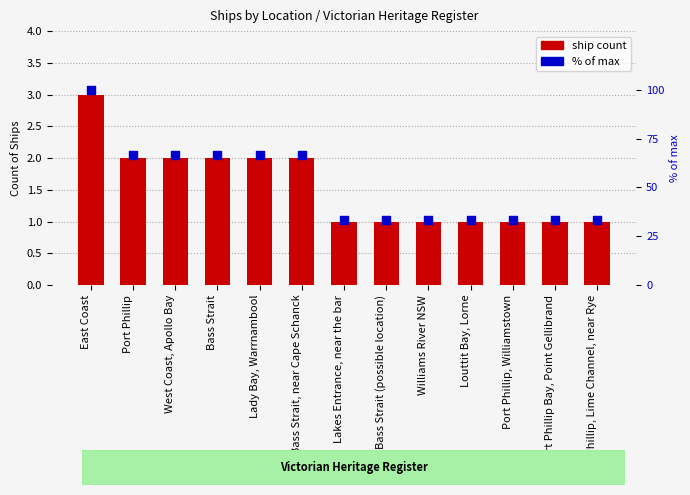

At how many categories does at least one series exceed 29?

13